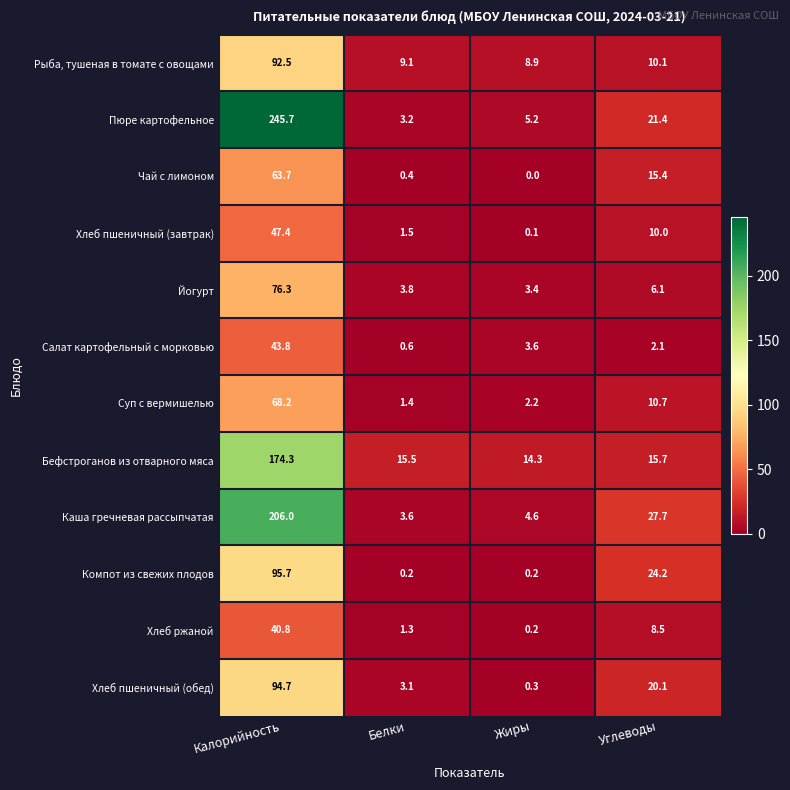

Between Калорийность and Жиры, which series saw the biggest shift?

Пюре картофельное